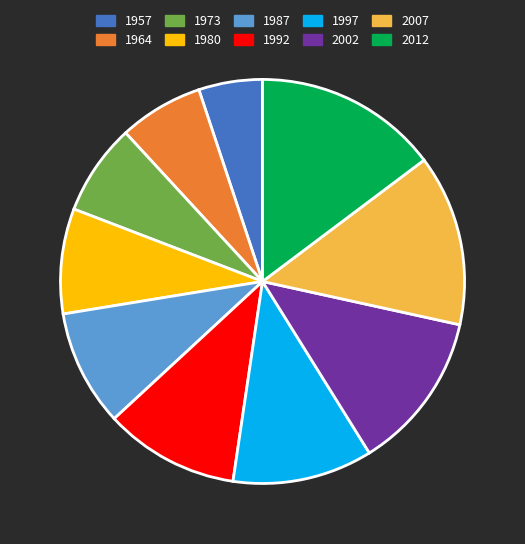

How many segments does this pie chart have?

10